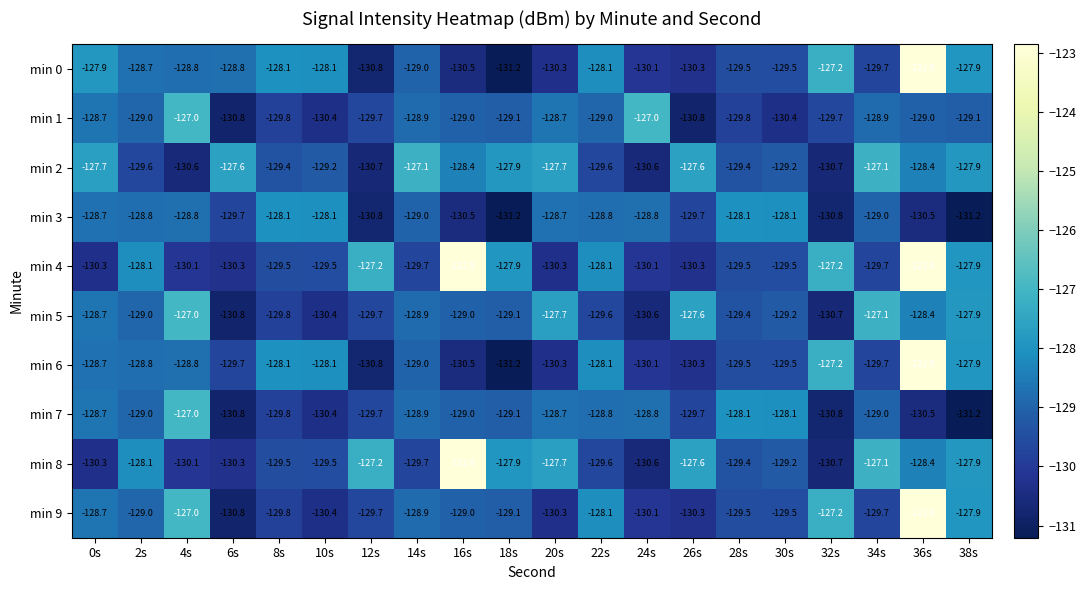

What is the sum of all min 0 values?

-2577.4